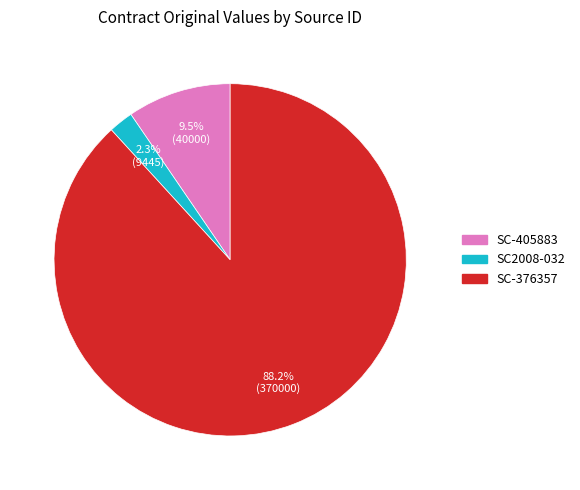

What is the smallest slice in the pie chart?

SC2008-032